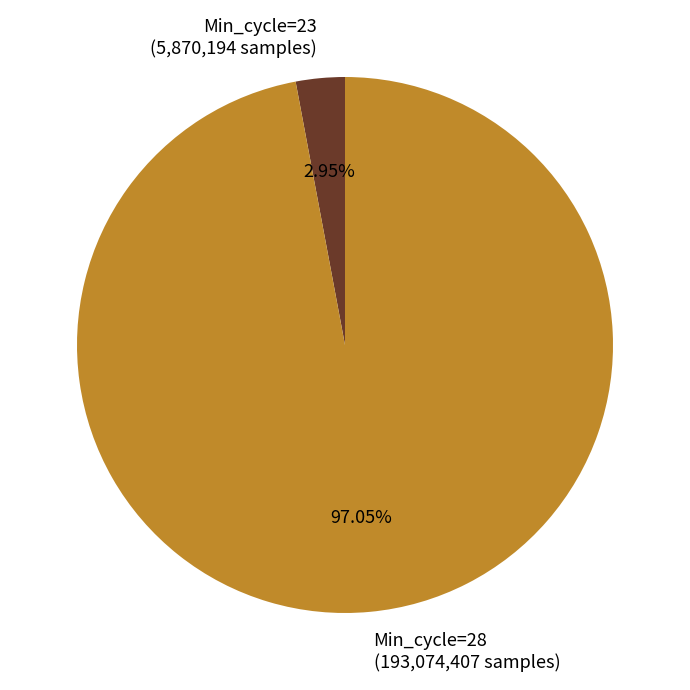

Which slice is the largest?

Min_cycle=28